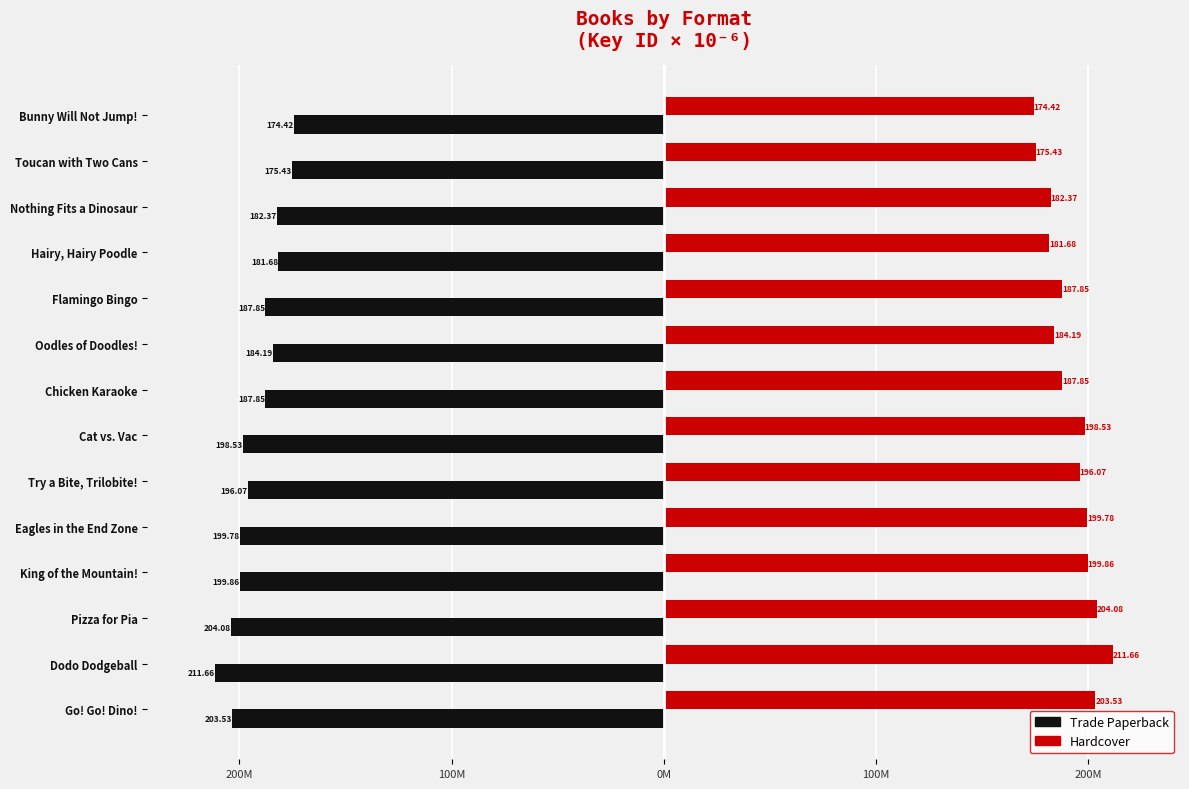

What are all the series names shown in the legend?

Trade Paperback, Hardcover